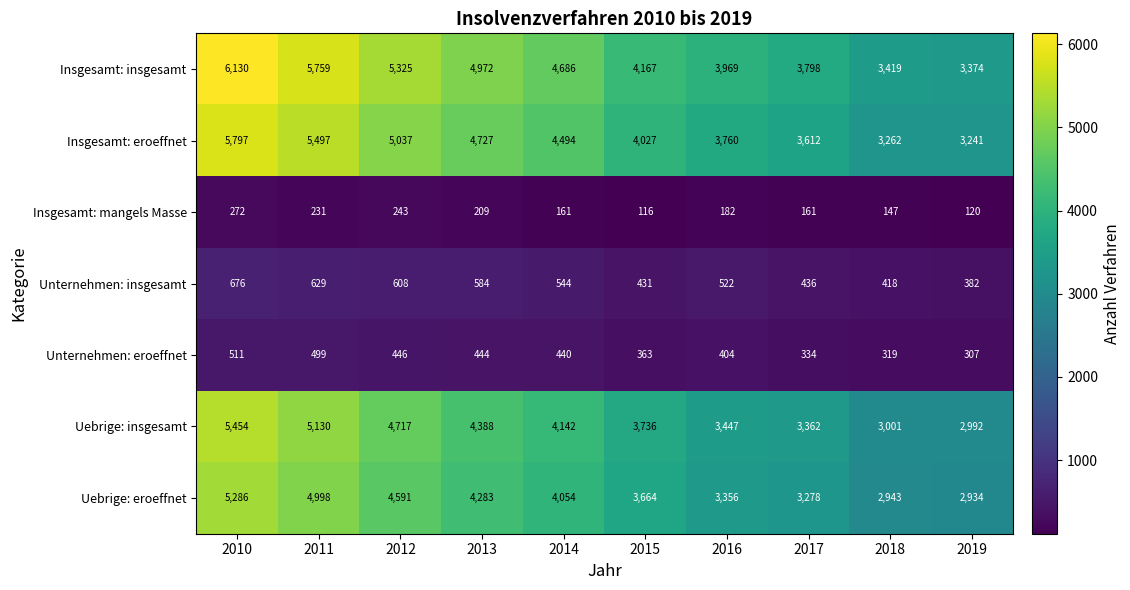

Which series has the largest total across all categories?

Insgesamt: insgesamt